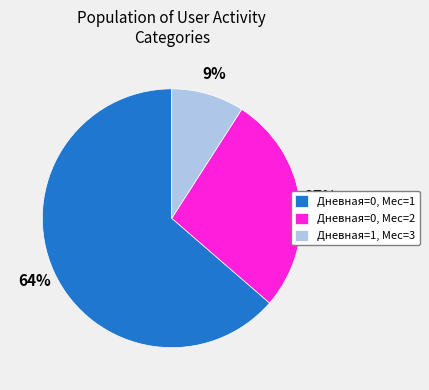

Which has a higher value, Дневная=1, Мес=3 or Дневная=0, Мес=1?

Дневная=0, Мес=1